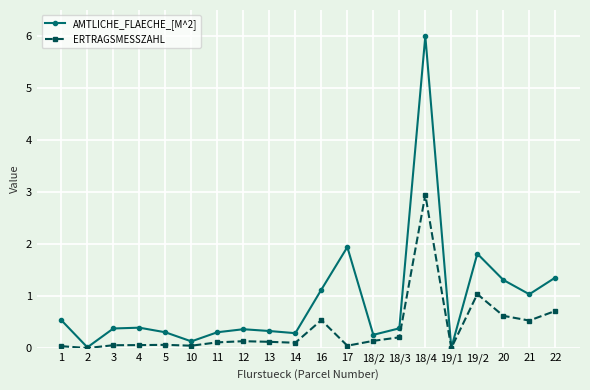

What is the approximate value of ERTRAGSMESSZAHL at 16?

0.5